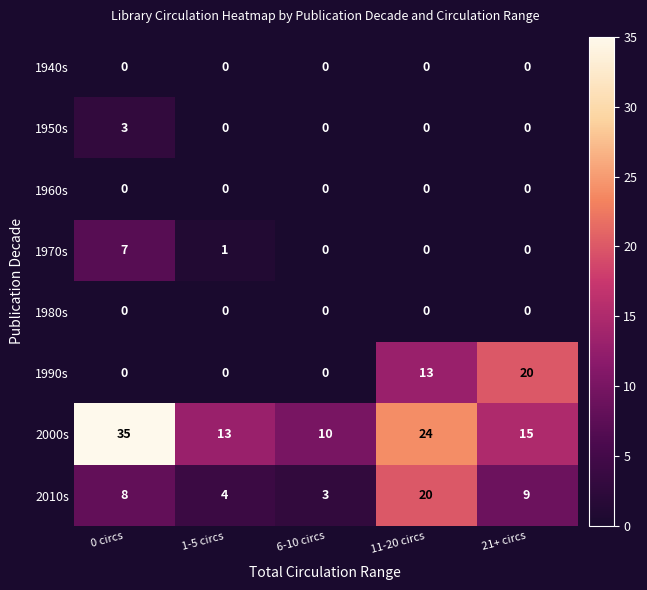

Is it true that 1940s equals 0 at 11-20 circs?

True